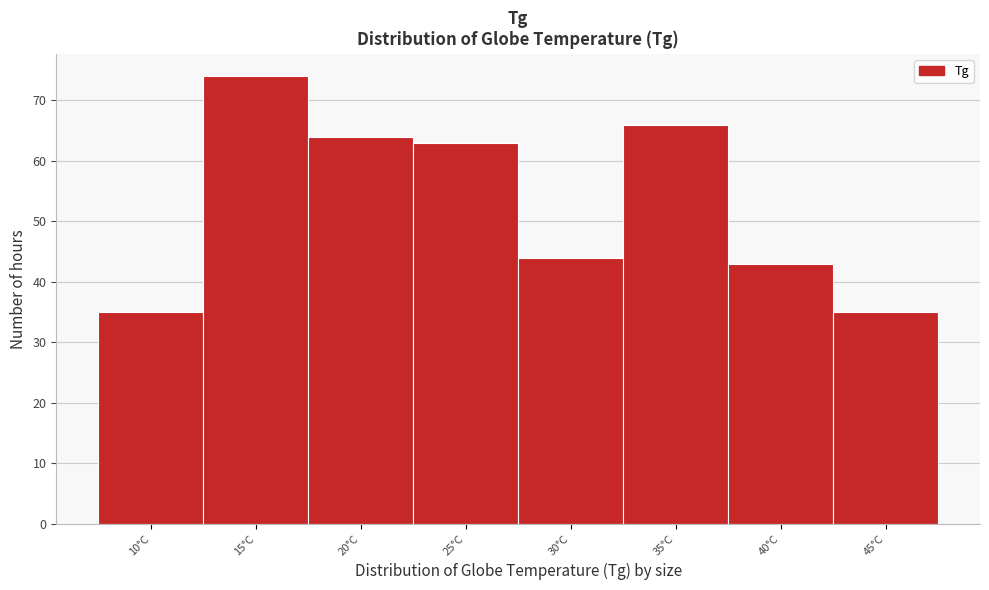

Reading left to right, list all the values displayed in this chart.

35	74	64	63	44	66	43	35